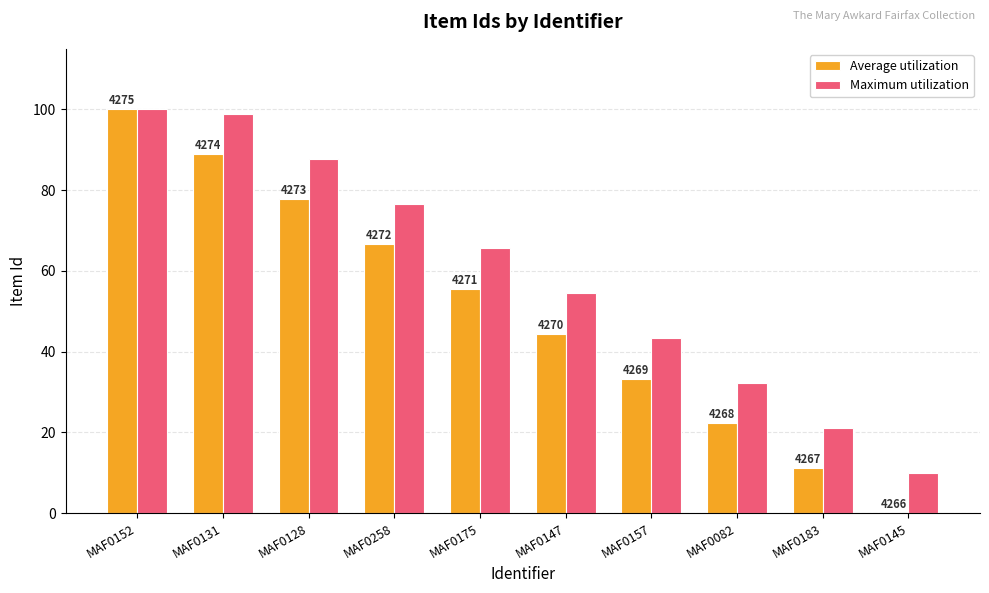

Which series has the widest spread of values?

Average utilization